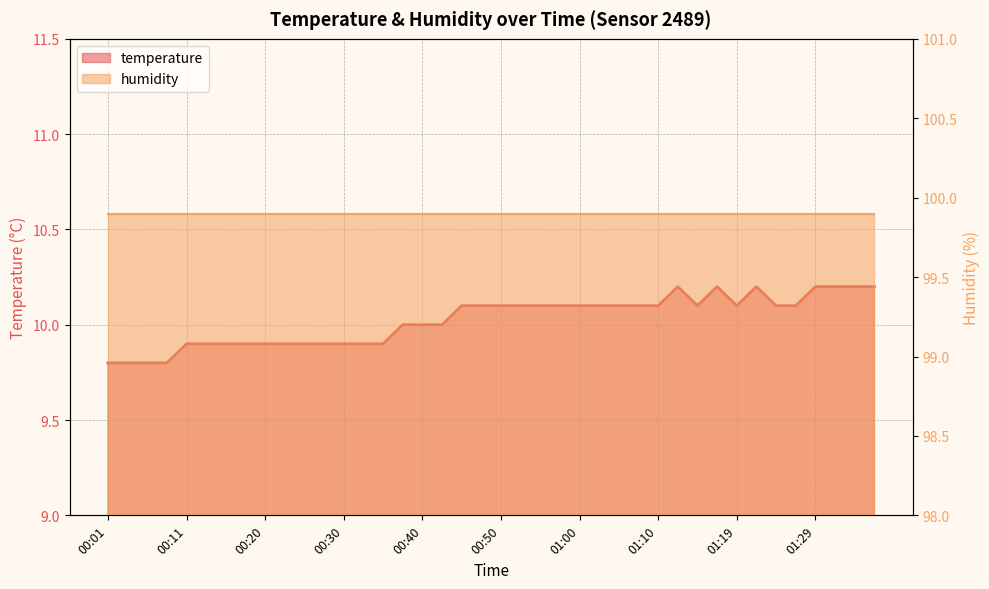

What is the approximate value at 00:30?

9.9